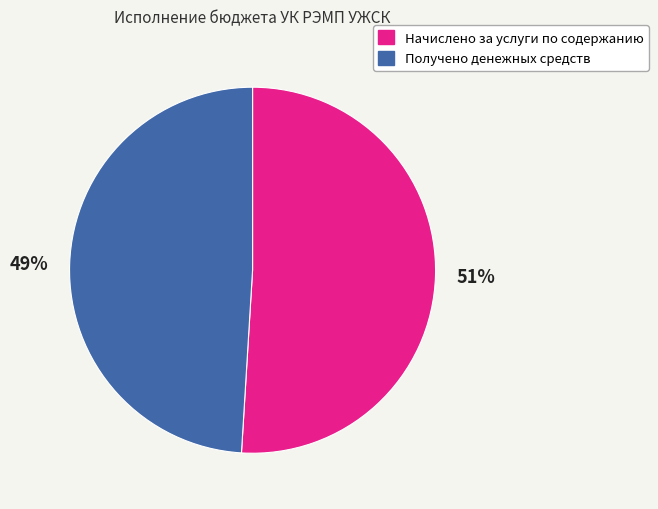

To the nearest percent, what is the difference between the largest and smallest slice percentages?

2%